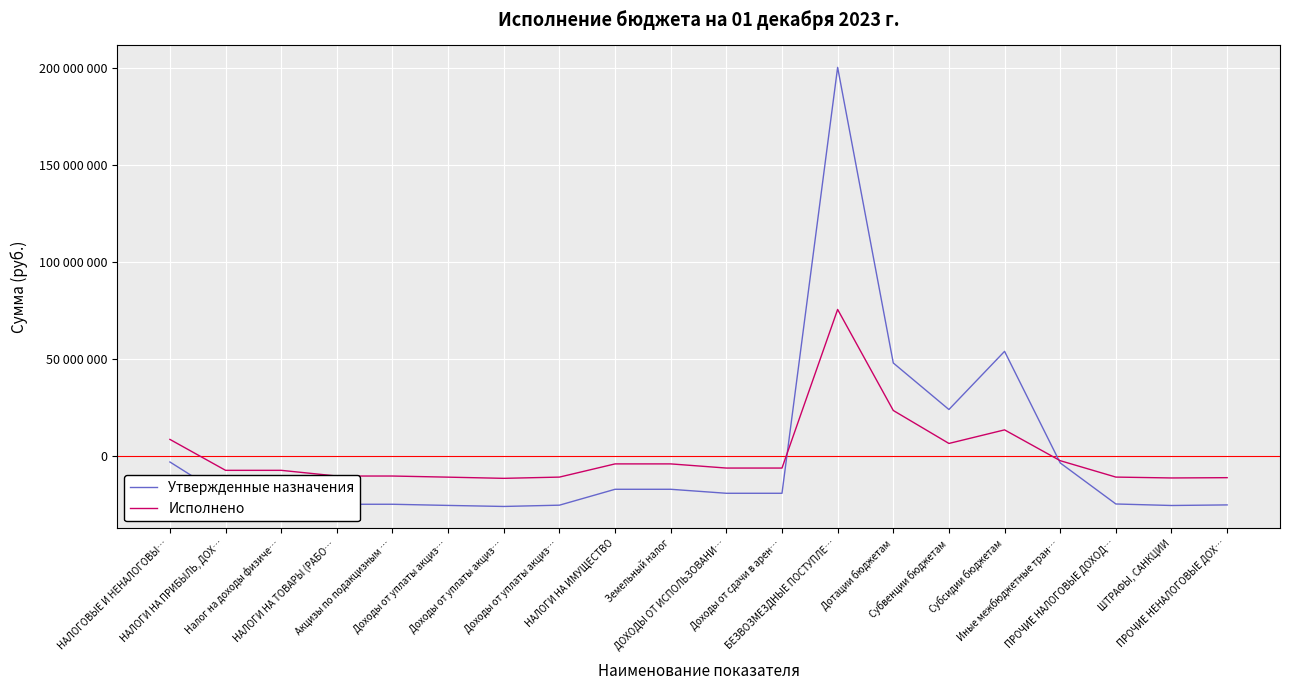

What are all the series names shown in the legend?

Утвержденные назначения, Исполнено